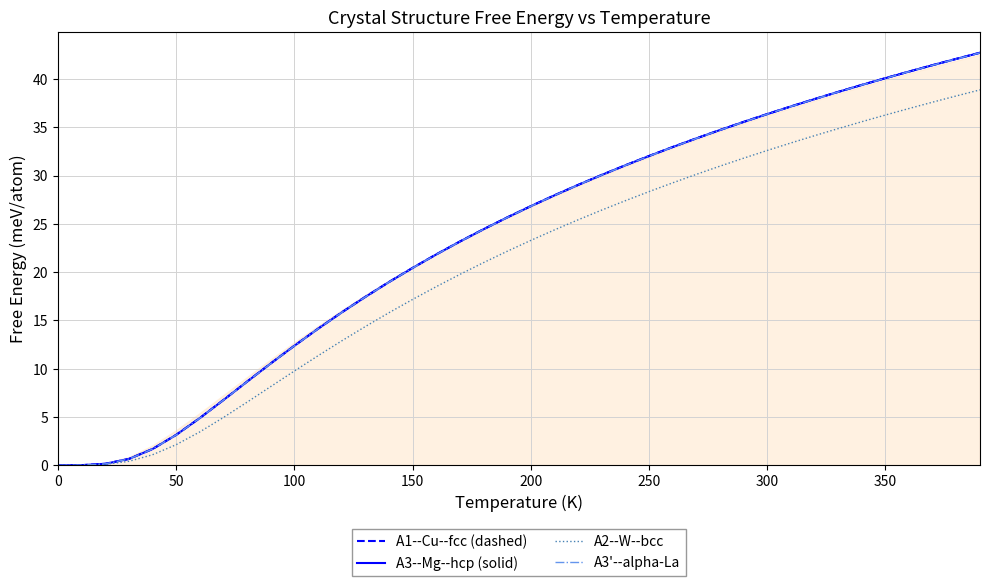

How many values in the A3'--alpha-La series are below 26?

20